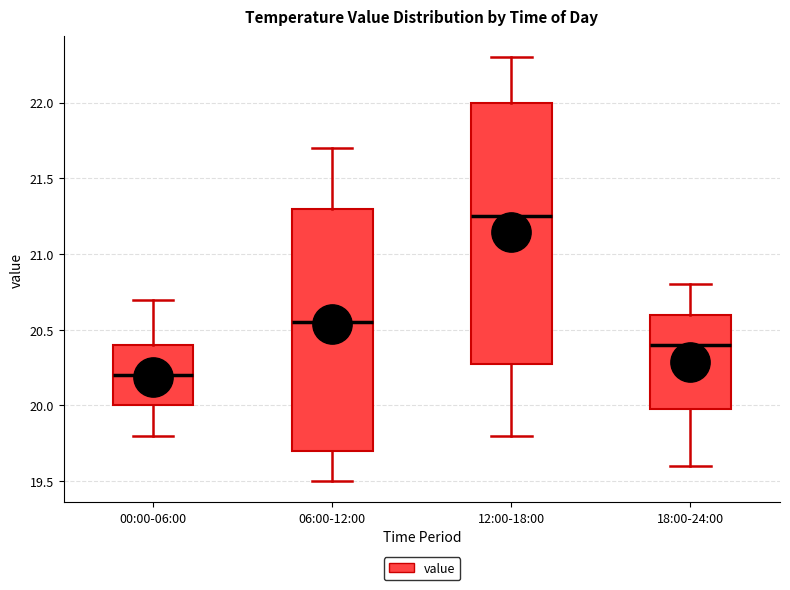

Reading left to right, transcribe this box plot: for each box, give where its median line is, the range the box spans, and where its two whiskers end, as read against the y-axis. The values are not printed on the chart, so give them approximately, as read against the axis.

00:00-06:00: median 20.20, box 20.00 to 20.40, whiskers 19.80 to 20.70
06:00-12:00: median 20.55, box 19.70 to 21.30, whiskers 19.50 to 21.70
12:00-18:00: median 21.25, box 20.30 to 22.00, whiskers 19.80 to 22.30
18:00-24:00: median 20.40, box 20.00 to 20.60, whiskers 19.60 to 20.80